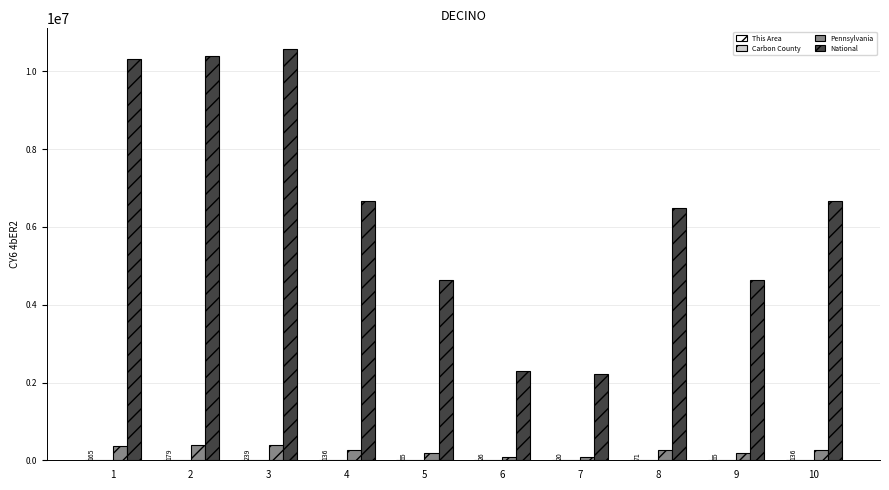

What is the greatest value displayed?

10579862